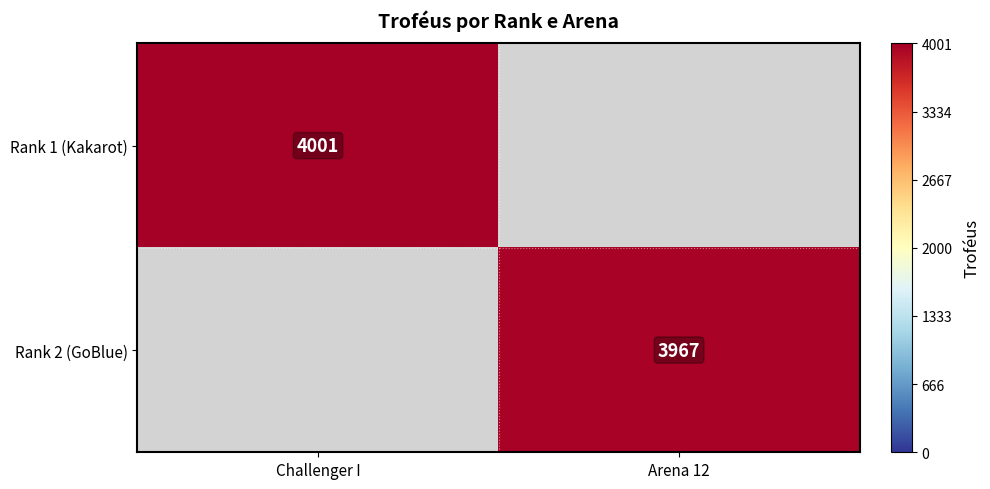

Which label corresponds to the largest value in the chart?

Challenger I